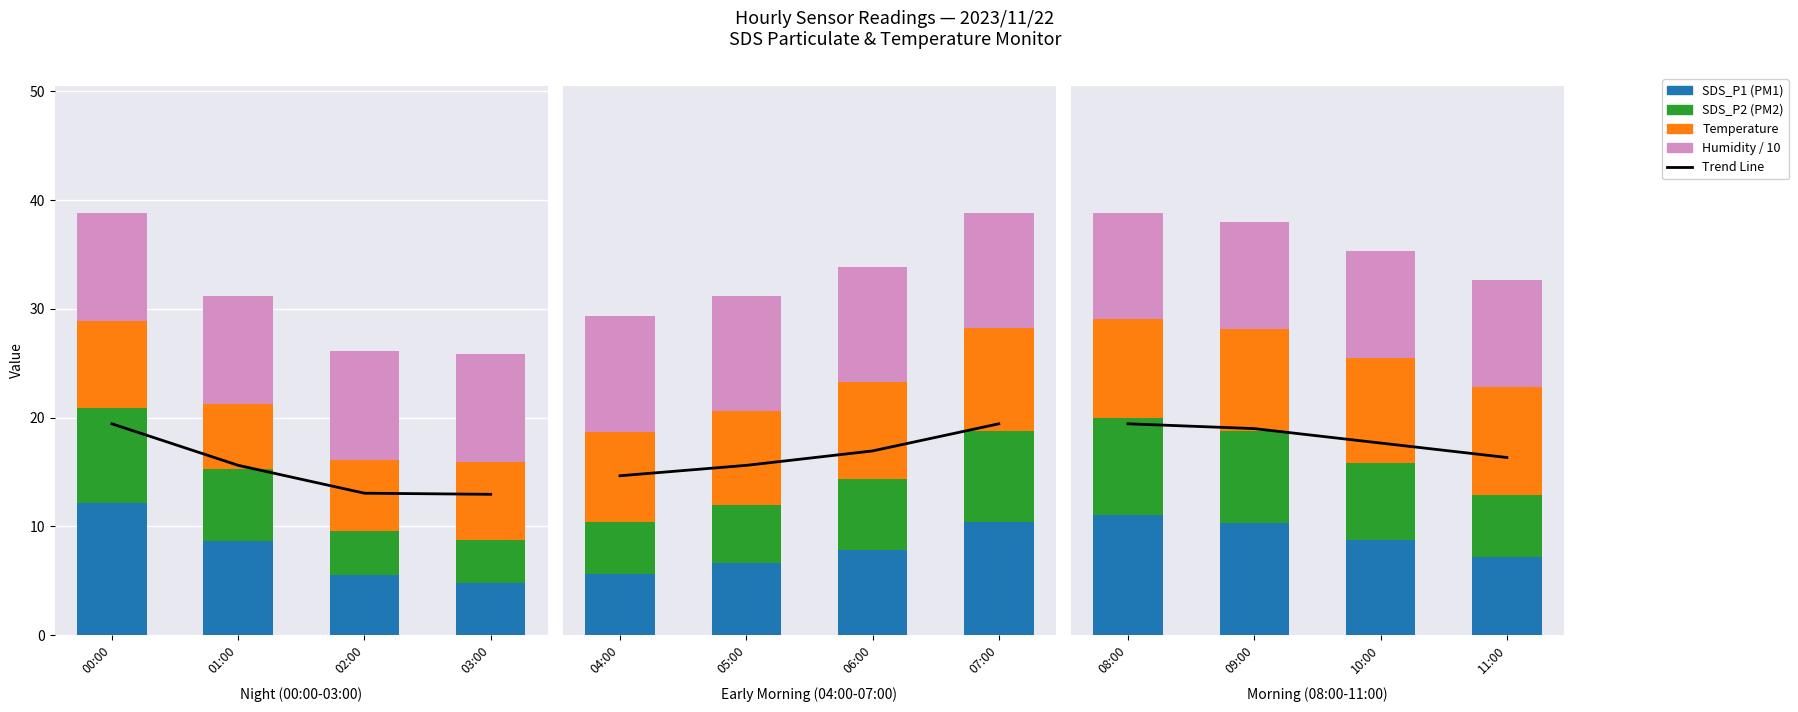

What are all the series names shown in the legend?

Trend Line, SDS_P1, SDS_P2, Temp, Humidity/10